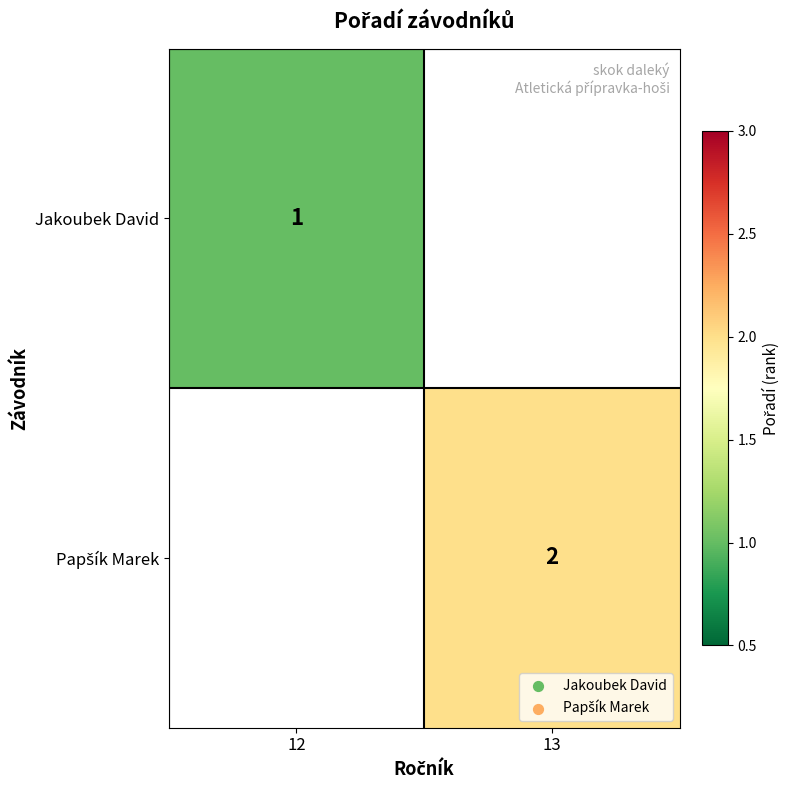

The value of Jakoubek David at 12 is 0. True or false?

False